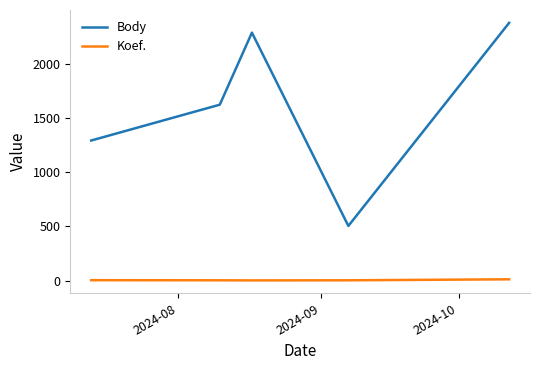

What is the greatest value displayed?

2375